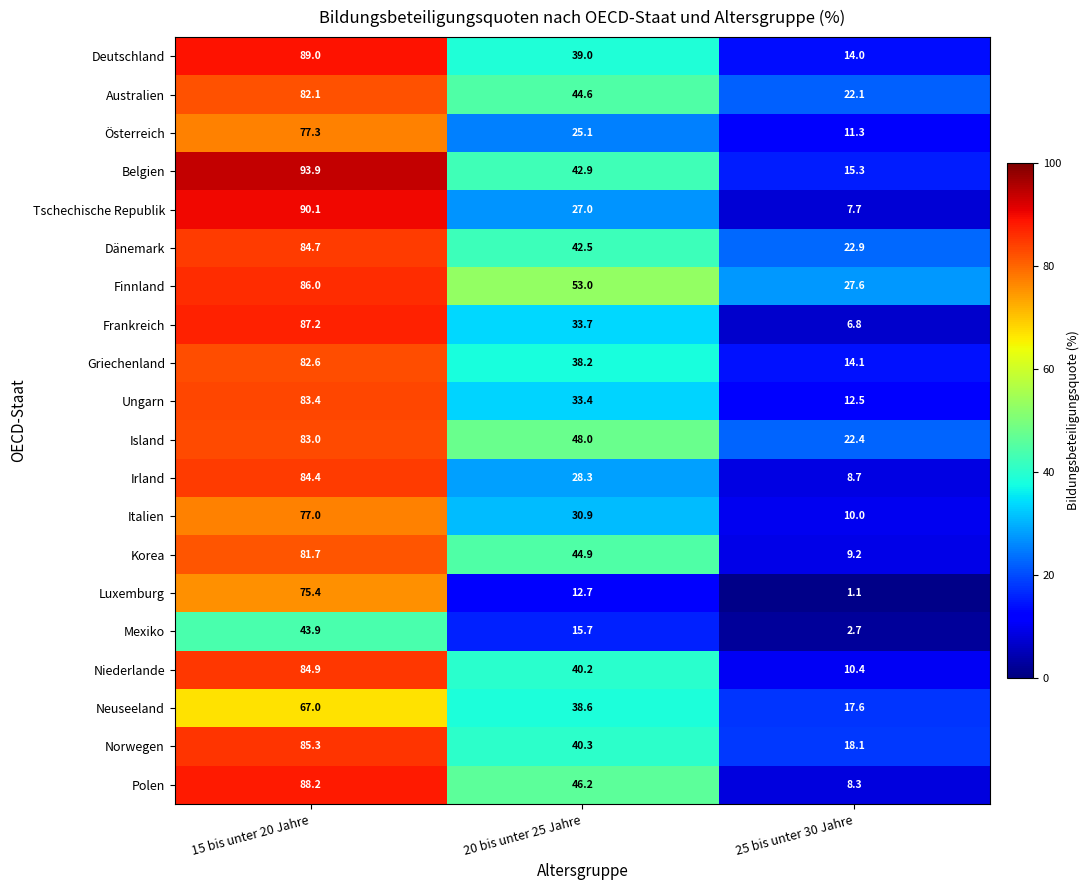

What is the total value across all series at 15 bis unter 20 Jahre?

1627.1